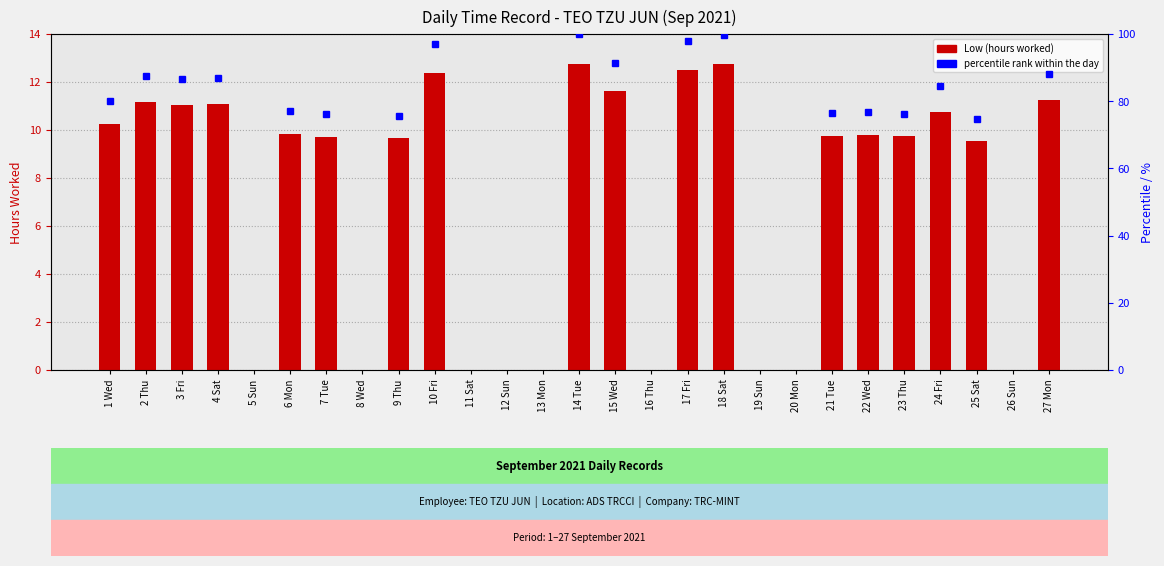

What is the difference between the maximum and minimum values?

12.8